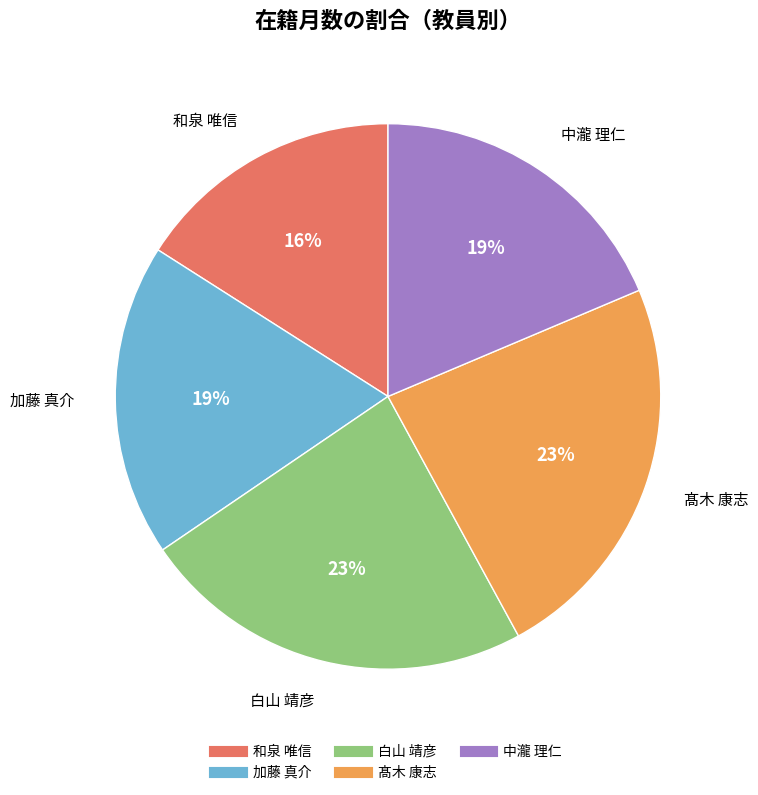

Combined, do 加藤 真介 and 髙木 康志 account for over 50%?

No